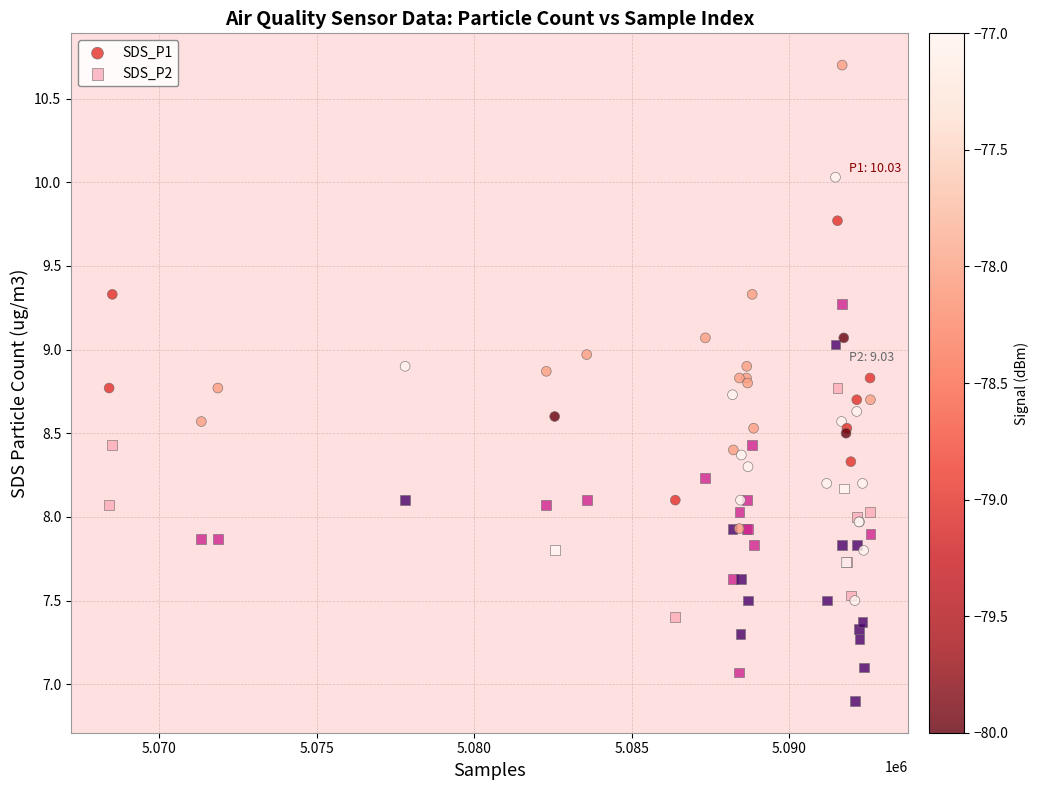

Which series has the widest spread of Y values?

SDS_P1